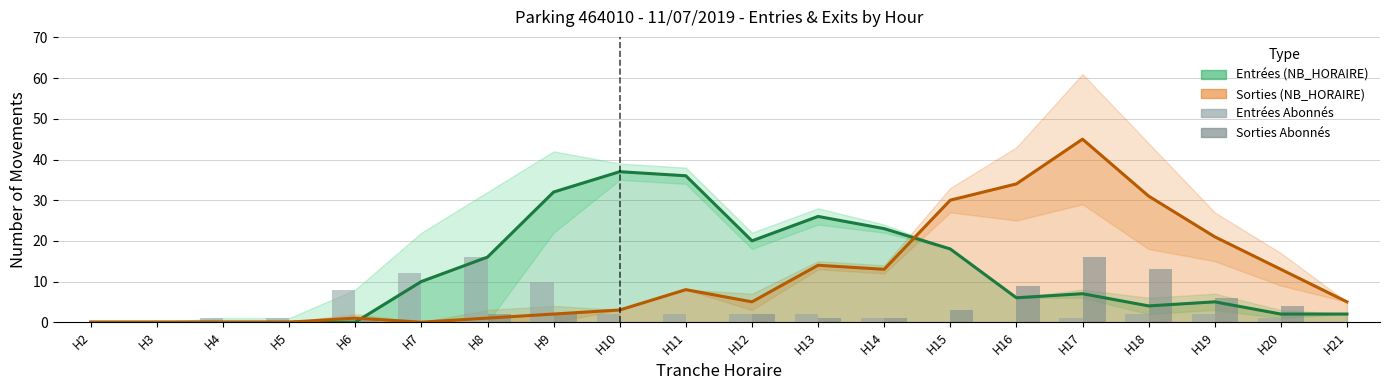

How many groups of bars are there?

20